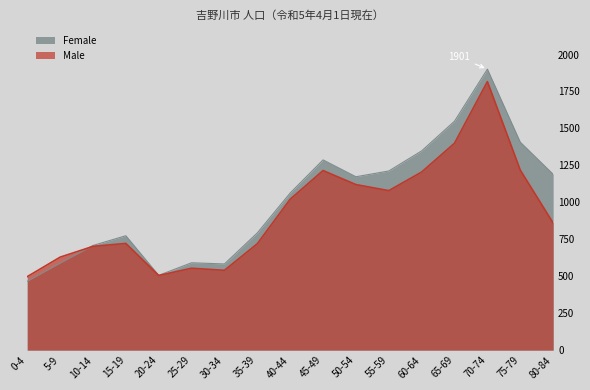

True or false: Female has more than 0 points higher than both neighbors.

True